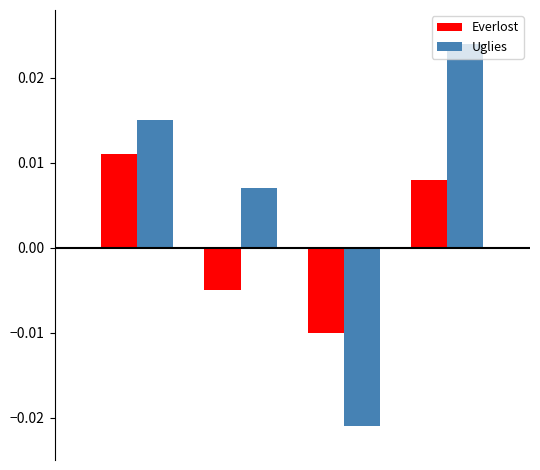

How many Uglies values are between 0 and 1?

3